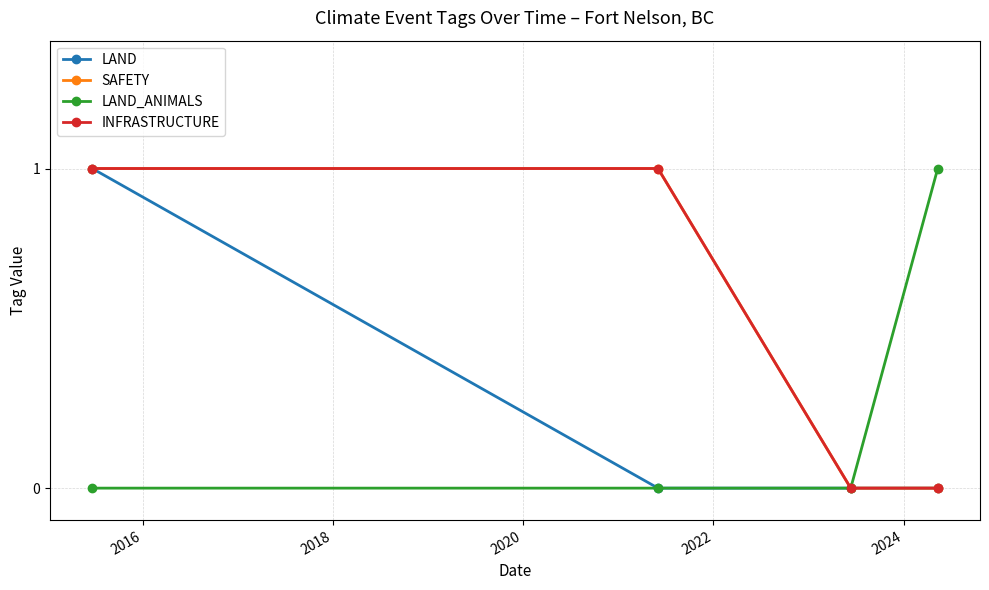

Reading left to right, transcribe all the data shown in this chart.

LAND: 1	0	0	0
SAFETY: 1	1	0	0
LAND_ANIMALS: 0	0	0	1
INFRASTRUCTURE: 1	1	0	0